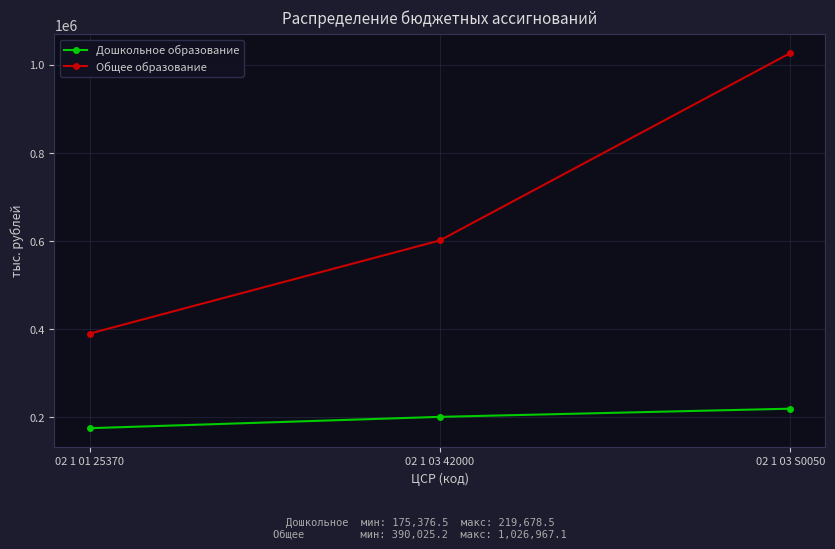

Between 02 1 01 25370 and 02 1 03 S0050, which series saw the biggest shift?

Общее образование